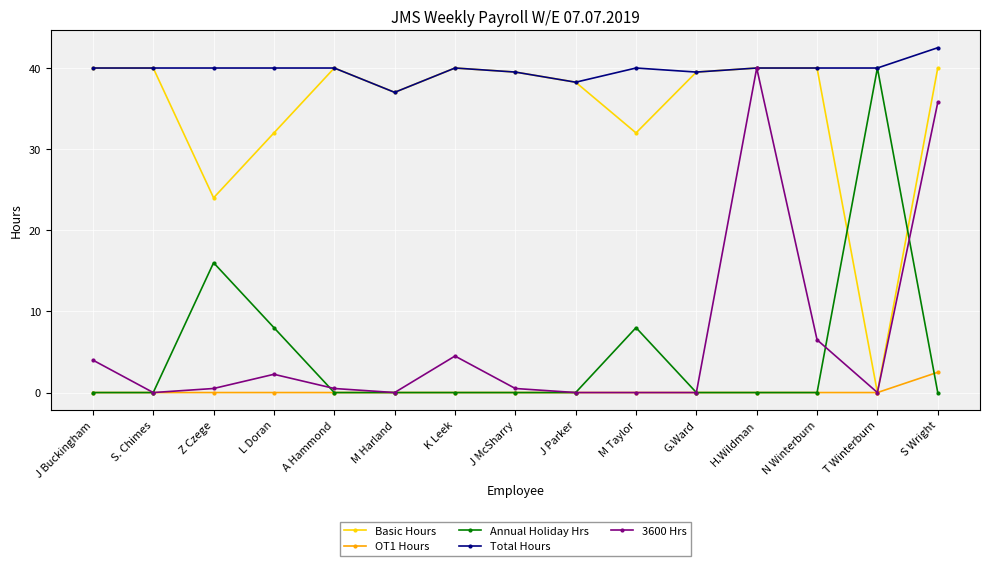

What is the spread (max minus min) of values at H.Wildman?

40.0